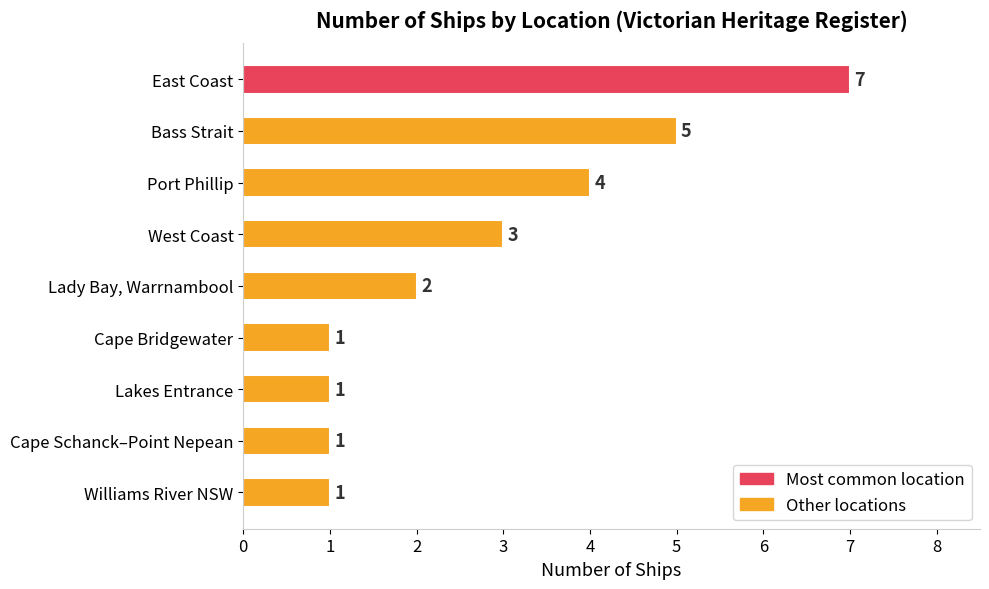

At which label is the value closest to 4?

Port Phillip